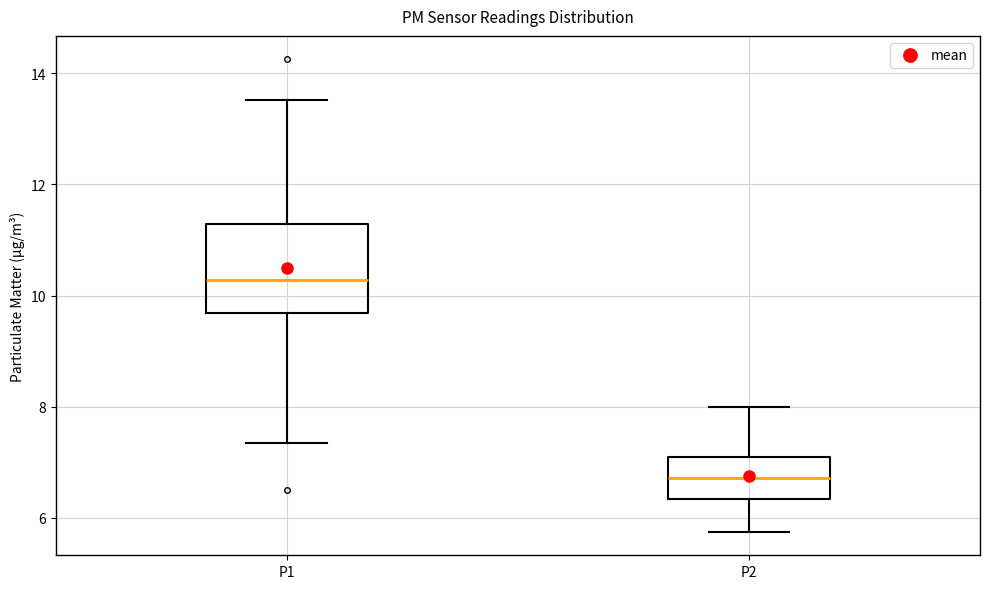

Where is the lower edge of the box for P1 on the y-axis? The values are not printed on the chart, so give them approximately, as read against the axis.

9.6